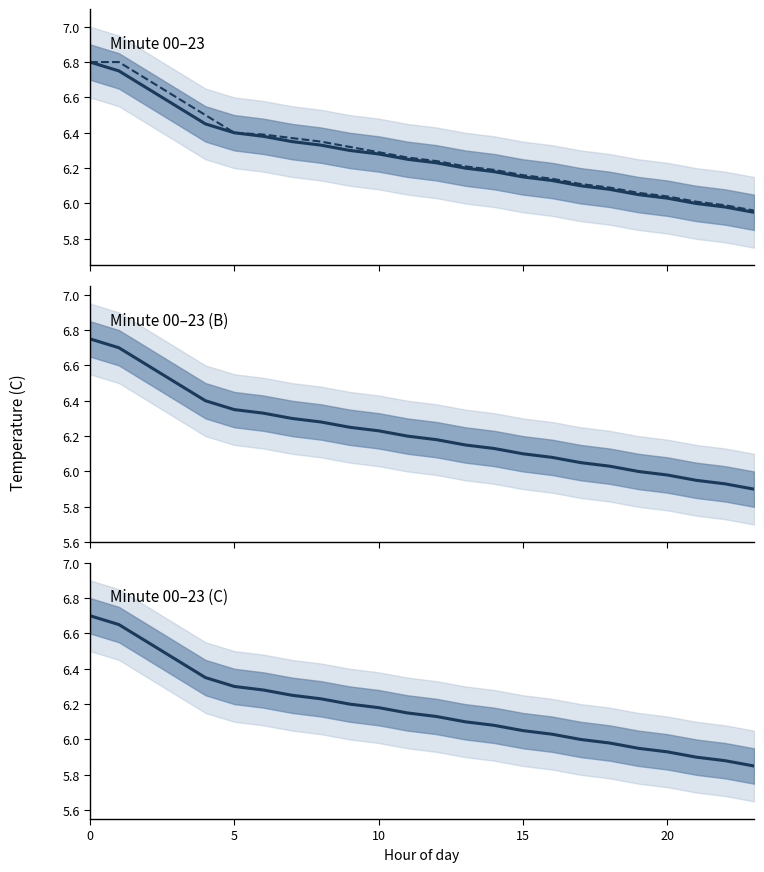

Is the value of Hour 00 Jan 16 - Series 3 at 20 greater than the value of Hour 00 Jan 16 - Series 2 at 8?

Yes